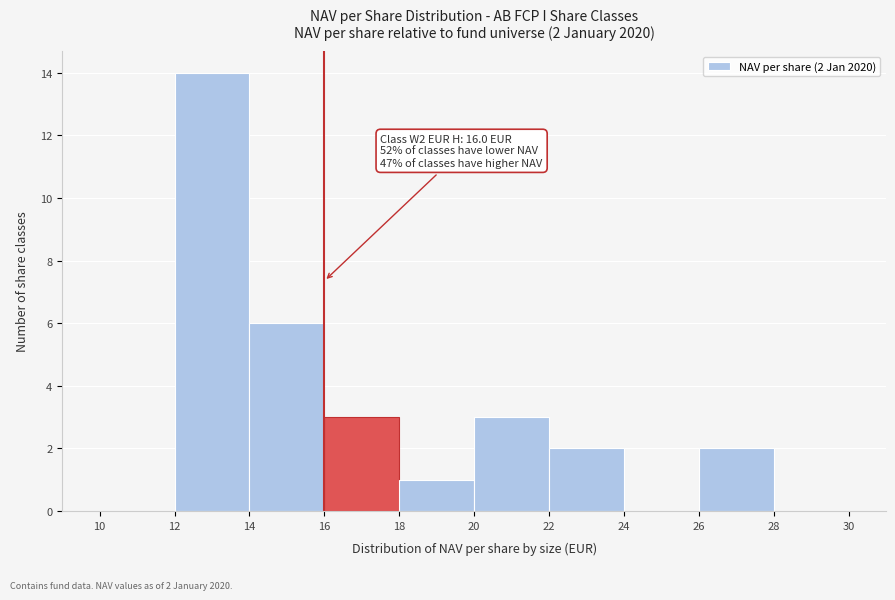

Over which range of the x-axis is the bar tallest?

12 to 14